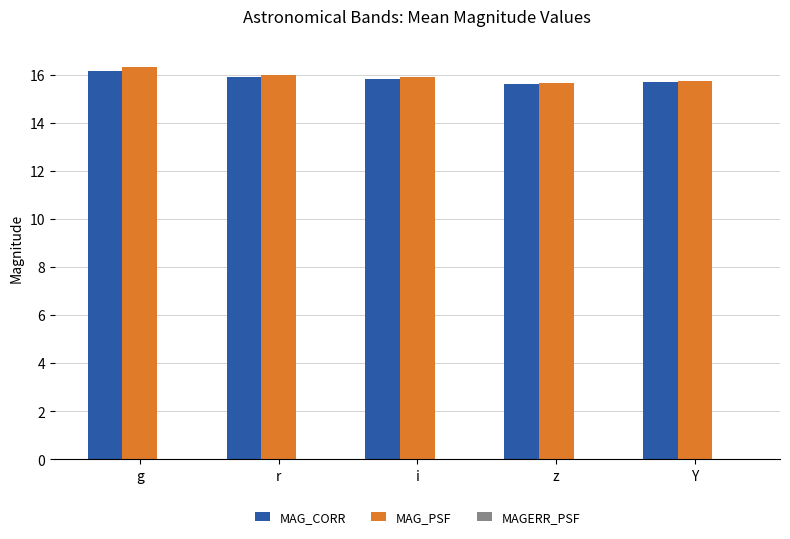

True or false: MAG_PSF has a value of 15.9 at i.

True